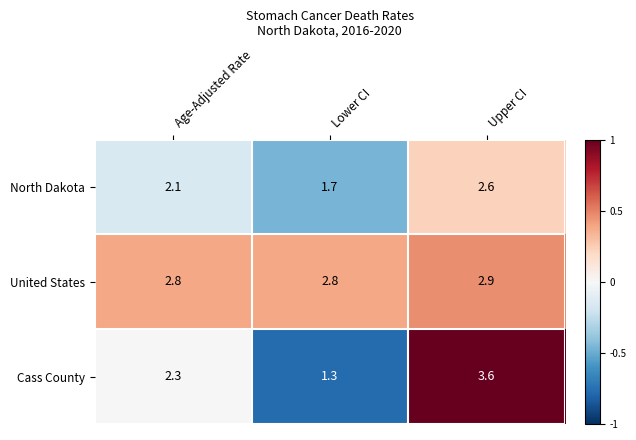

At which label does Cass County first exceed 2?

Age-Adjusted Rate